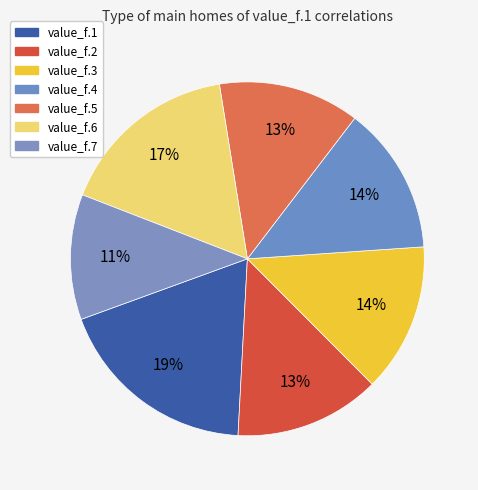

Count the number of slices in the pie.

7